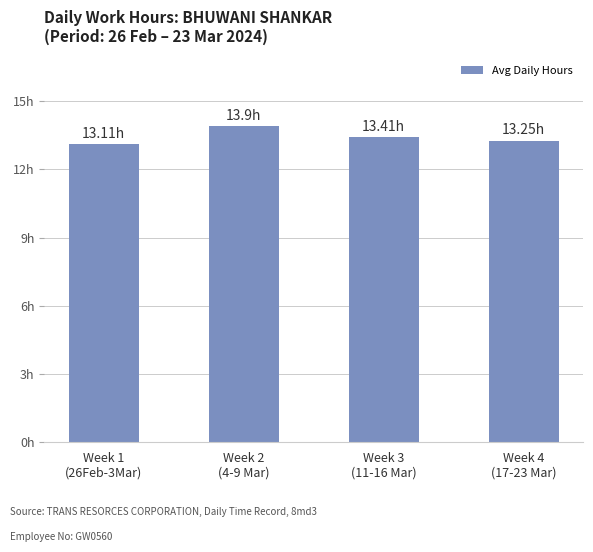

How many bars are there in total?

4